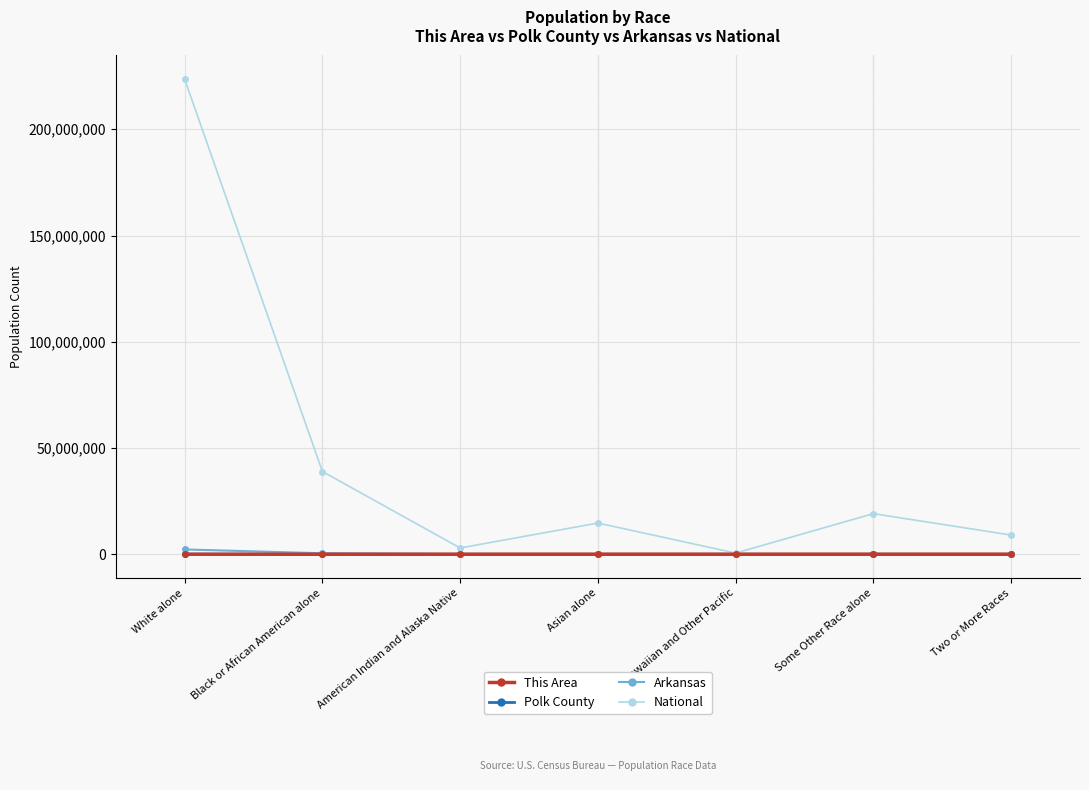

Does the chart have visible grid lines?

Yes